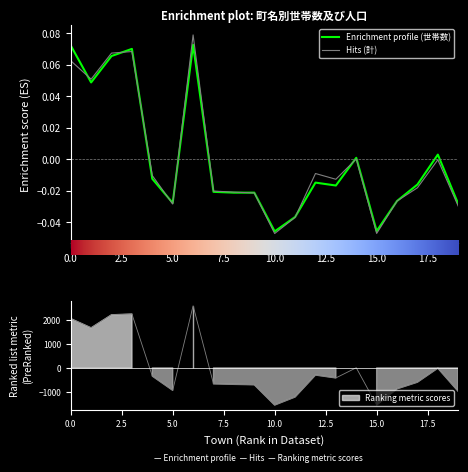

How many values in 計 are below zero?

14